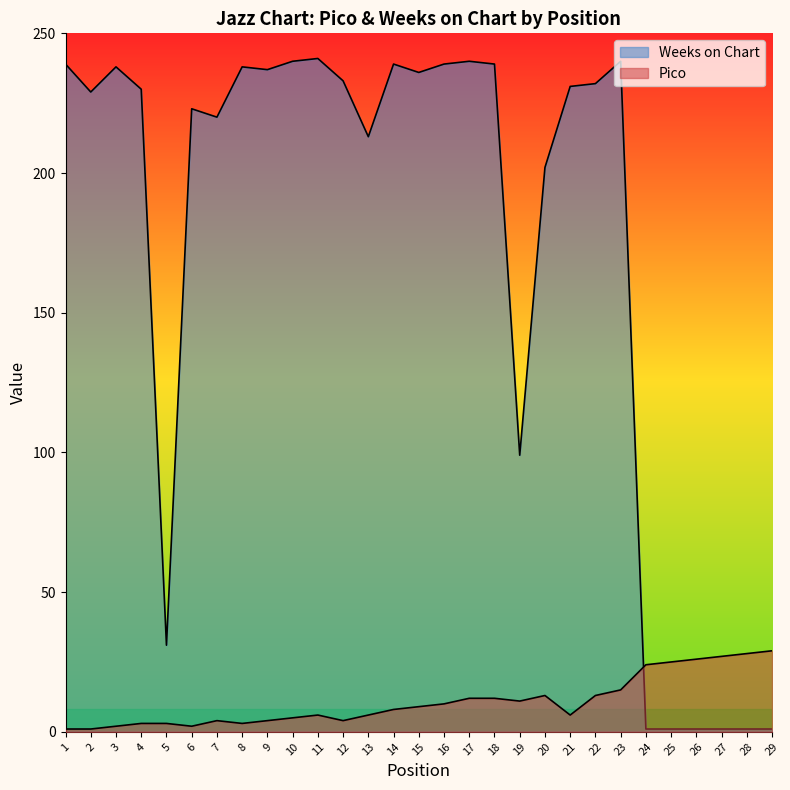

At which category does Weeks on Chart reach its first local peak?

3